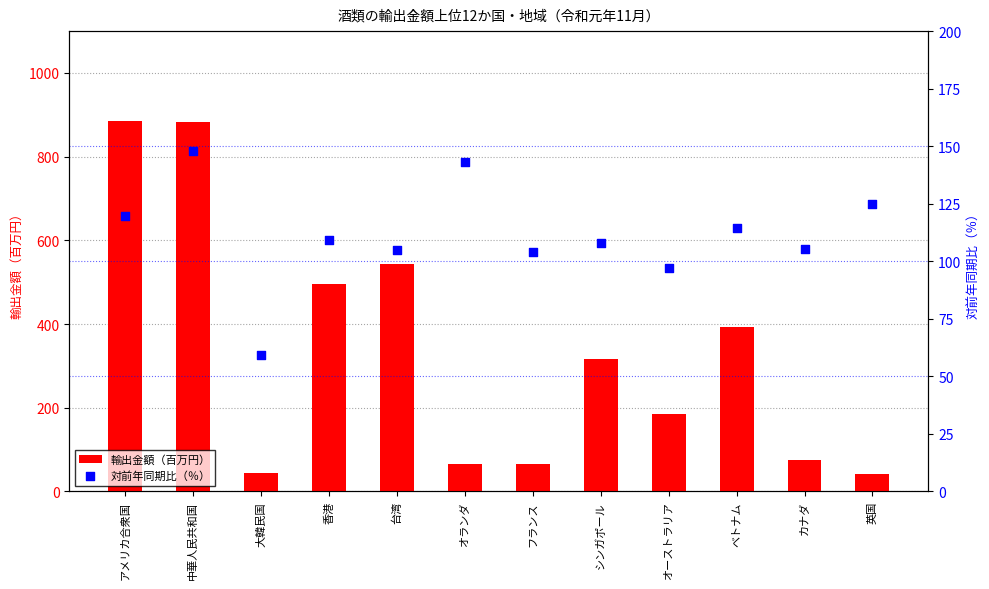

Which series reaches the minimum Y coordinate?

輸出金額（百万円）